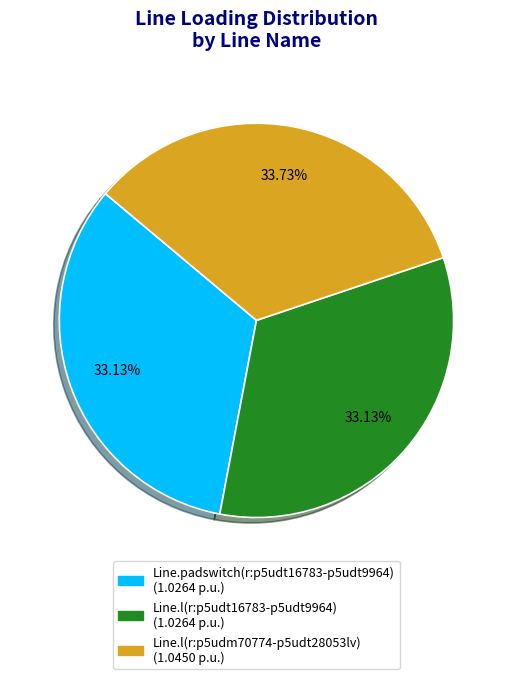

Is the sum of Line.l(r:p5udm70774-p5udt28053lv) and Line.padswitch(r:p5udt16783-p5udt9964) greater than half?

Yes